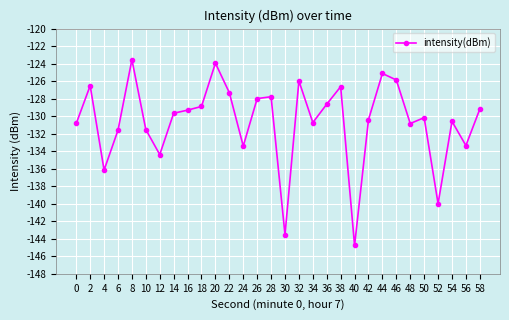

True or false: the data shows -231.7 at 10.

False